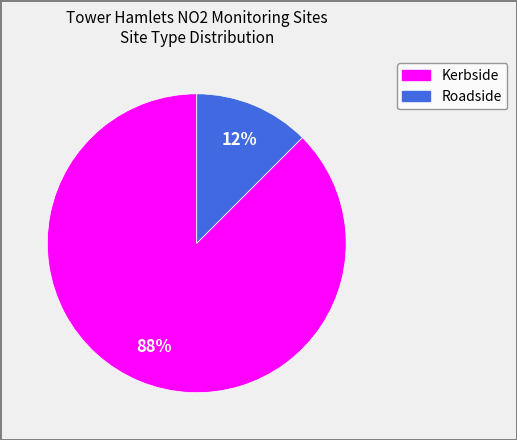

Is the sum of Kerbside and Roadside greater than half?

Yes